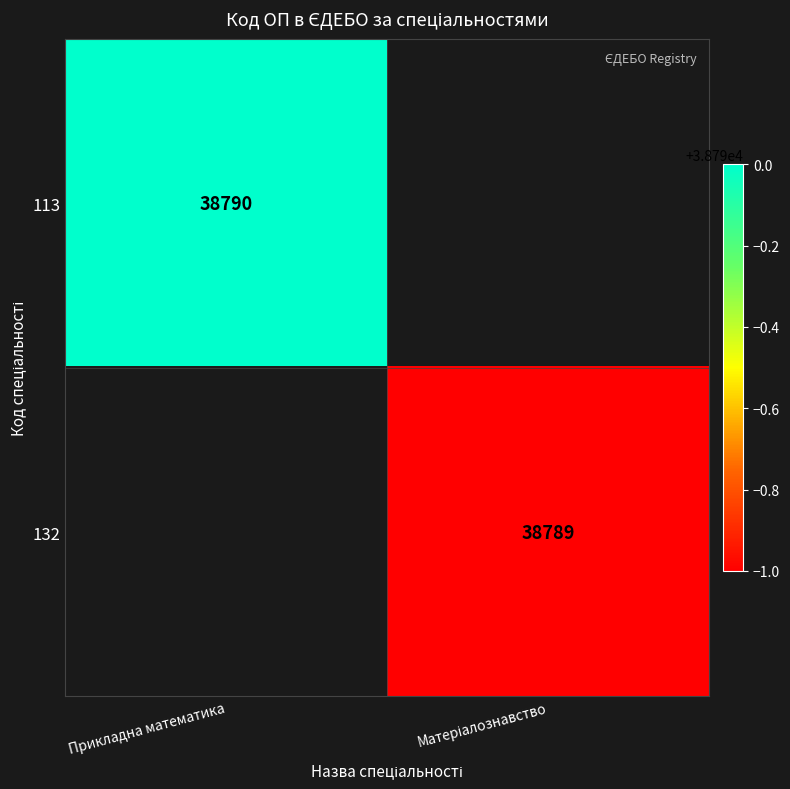

True or false: 113 has a value of 38790 at Прикладна математика.

True